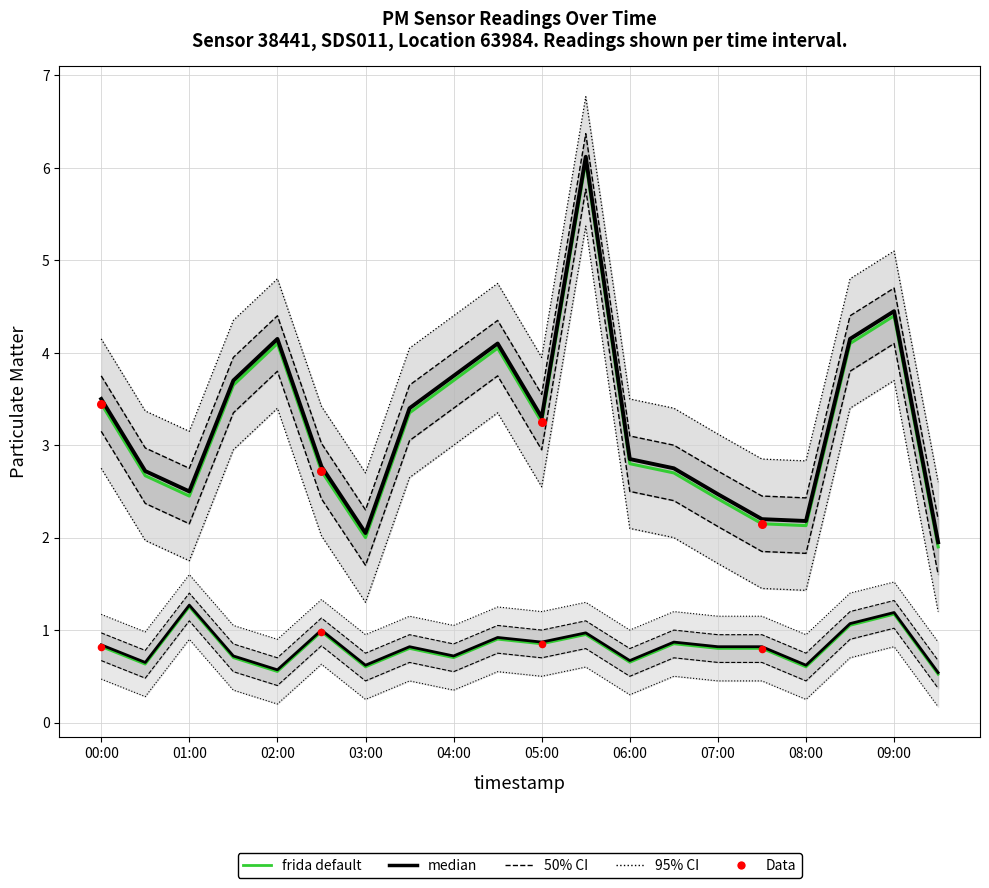

At which category is the sum across all series the highest?

05:30